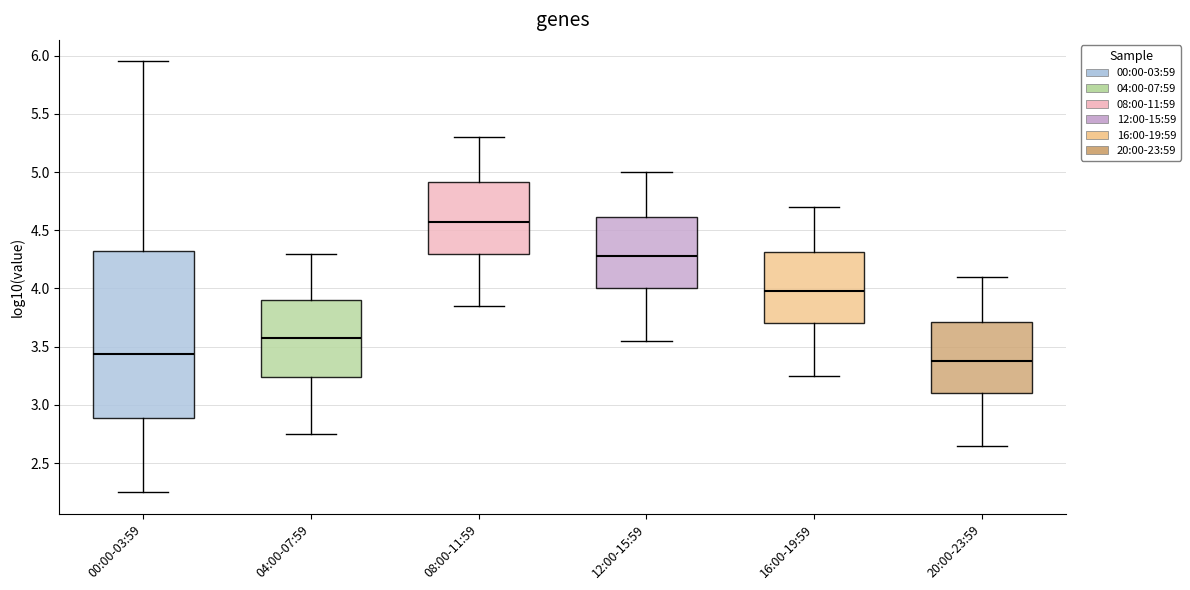

Where does the median line of the box for 12:00-15:59 sit on the y-axis? The values are not printed on the chart, so give them approximately, as read against the axis.

4.30